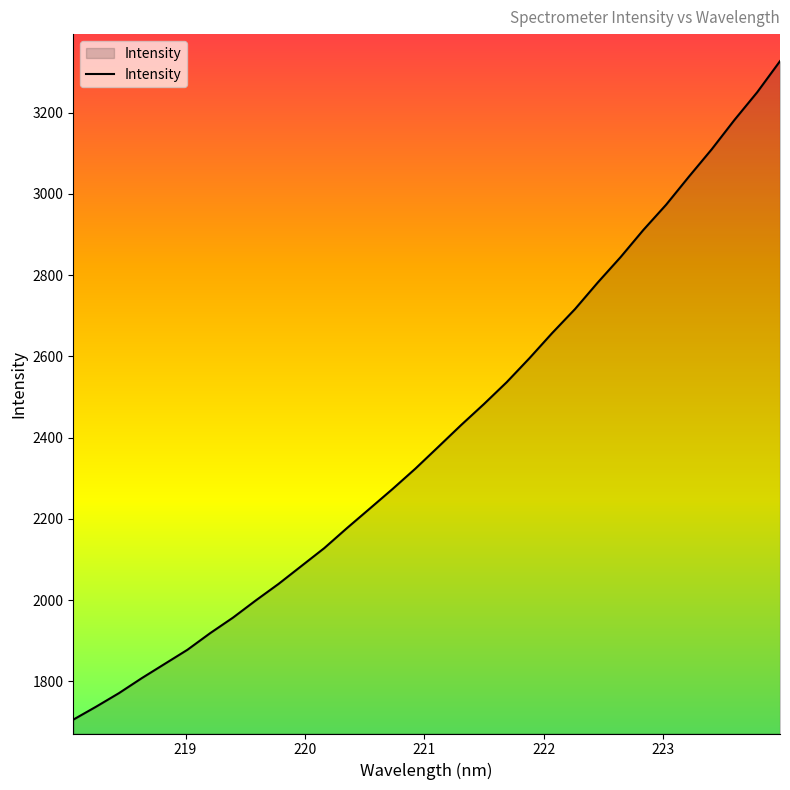

What is the difference between the maximum and minimum values?

1621.4